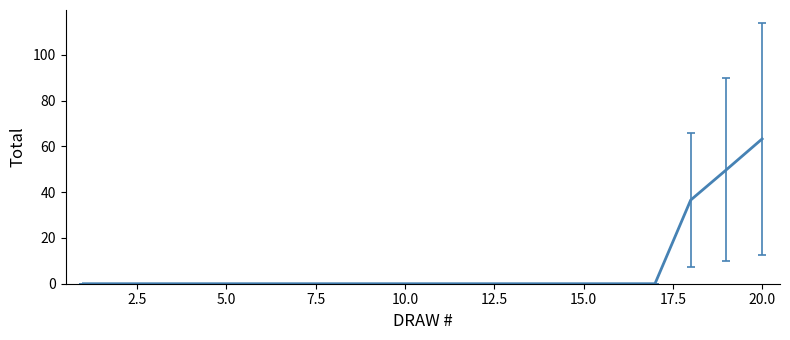

What is the maximum value shown in the chart?

63.3